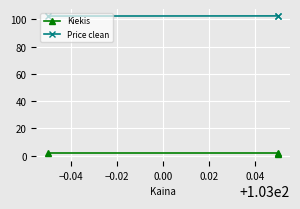

Which has a higher value, −0.02 or −0.04?

−0.02